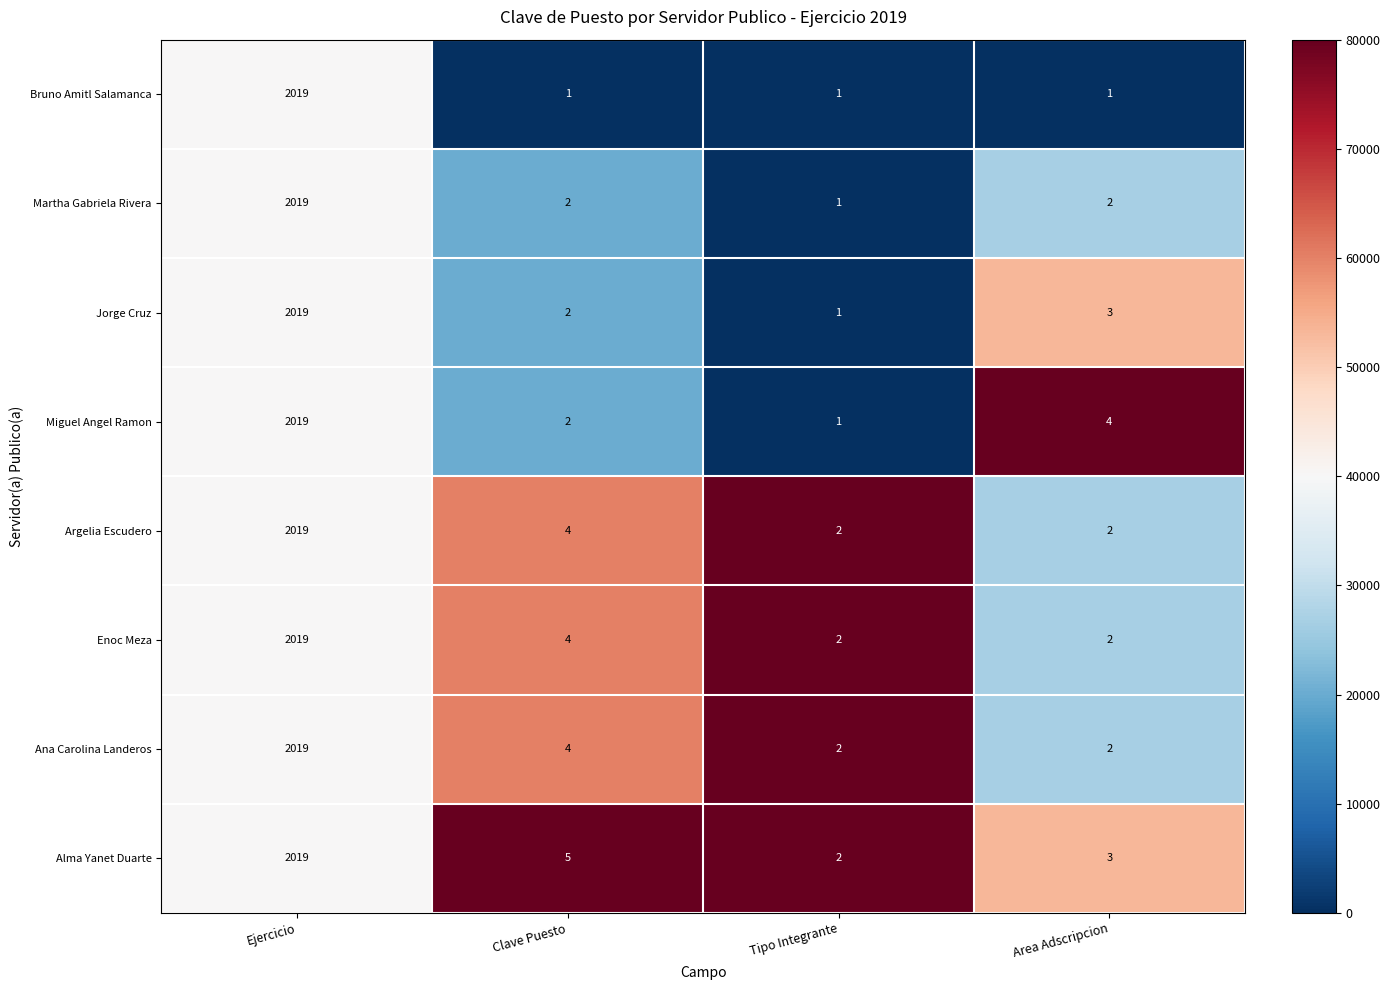

Where is Argelia Escudero nearest to the value 1010?

Clave Puesto